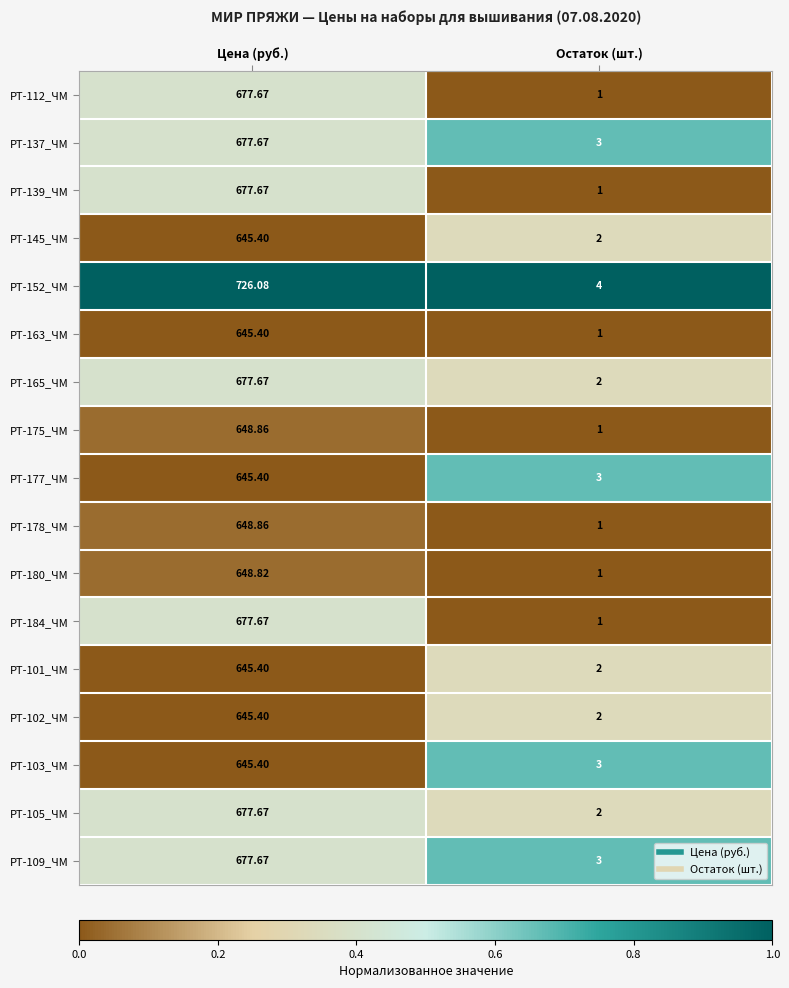

How many distinct data groups are displayed?

17